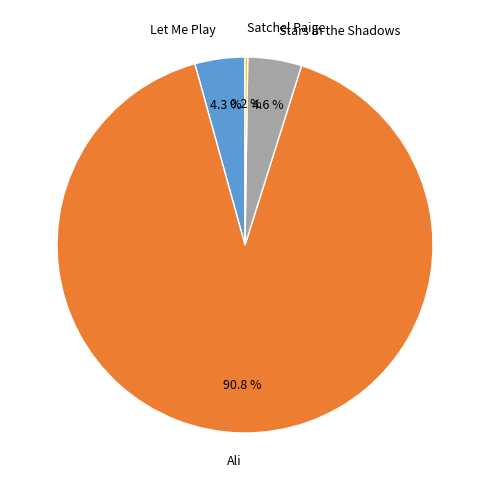

What percentage is the Stars in the Shadows slice, to the nearest percent?

5%